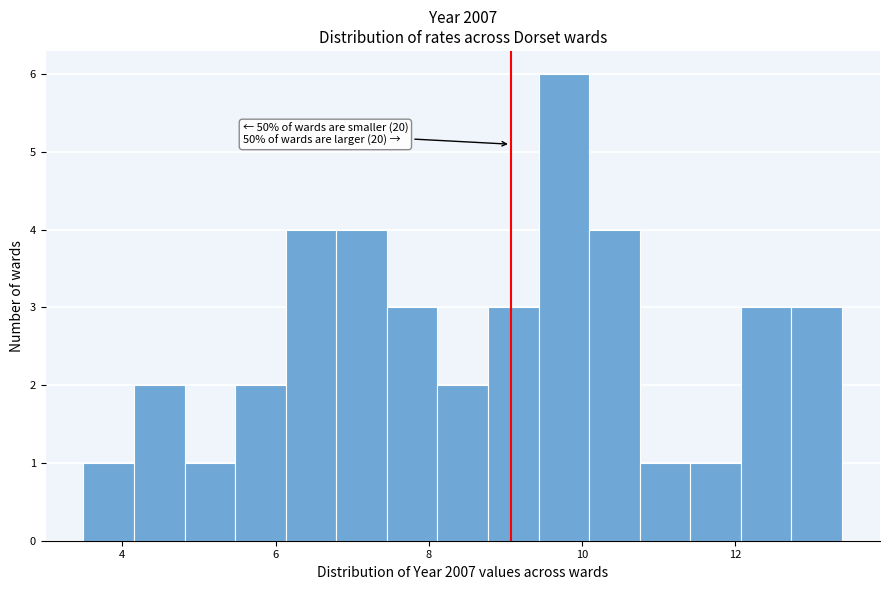

Read against the x-axis, roughly where is the centre of the tallest bar?

9.8